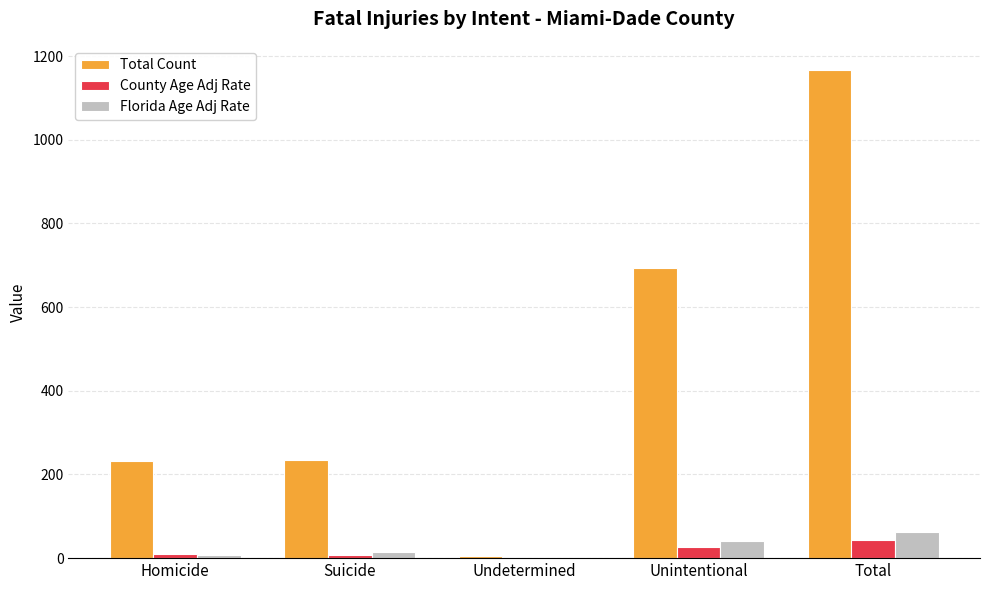

How many groups of bars are there?

5